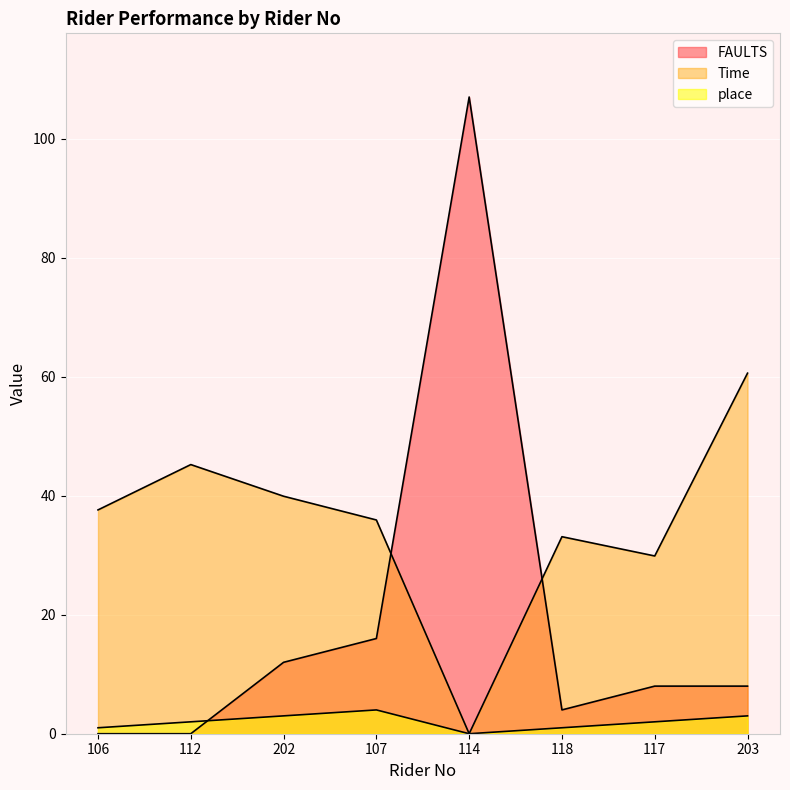

How many data points in Time are above 37?

4